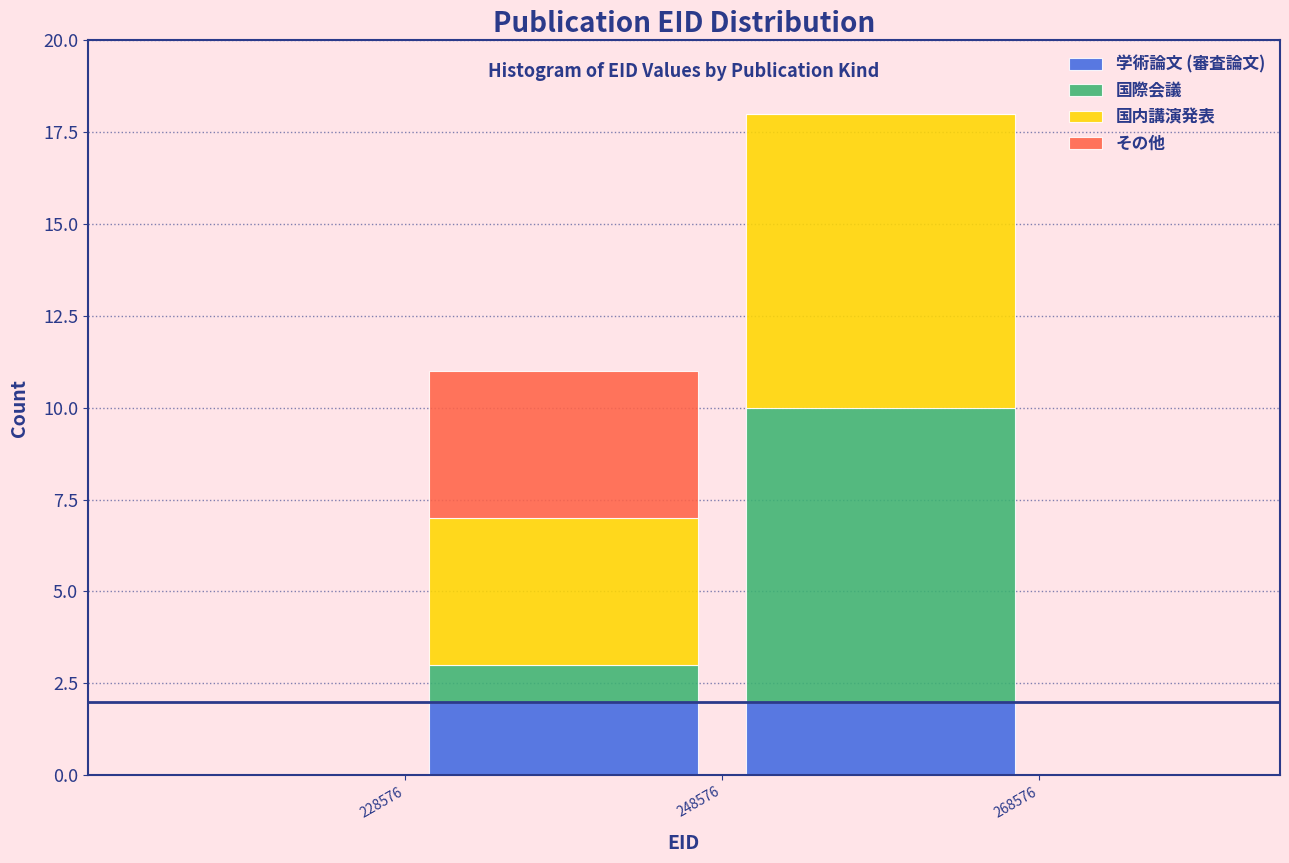

Reading left to right, transcribe this chart: for each stacked bar, give the range it covers on the x-axis and its total height. The values are not printed on the chart, so give them approximately, as read against the axis.

228576 to 248576: 11
248576 to 268576: 18